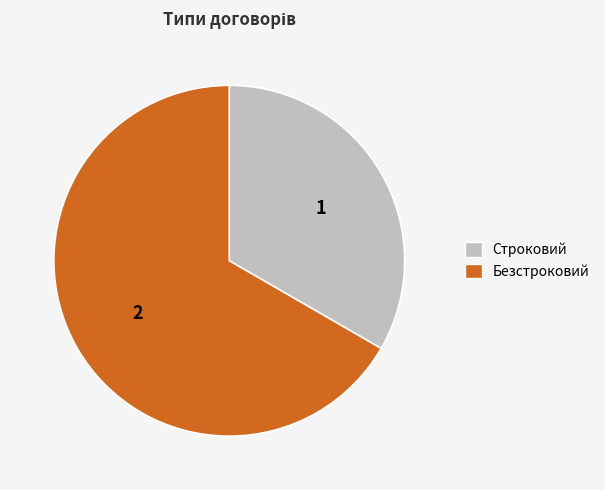

Count the number of slices in the pie.

2